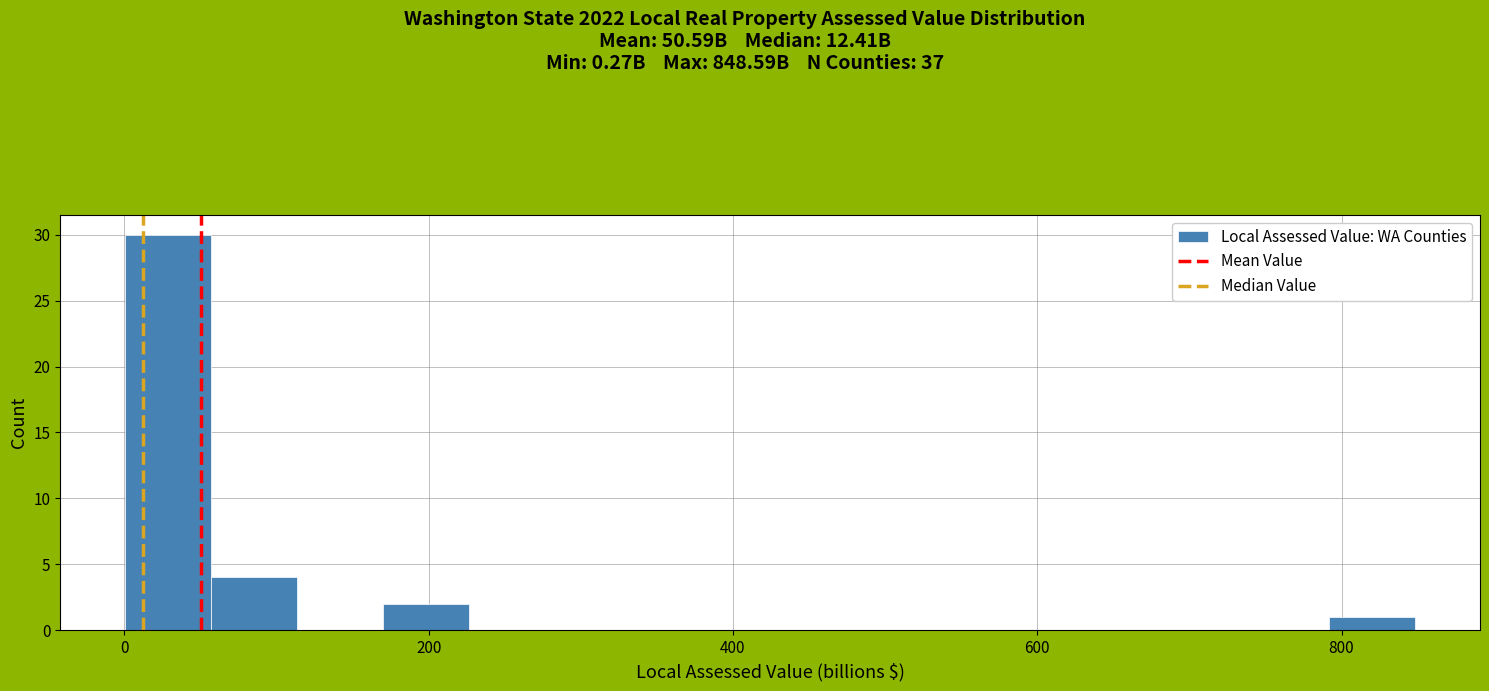

Read against the x-axis, roughly where is the centre of the tallest bar?

20